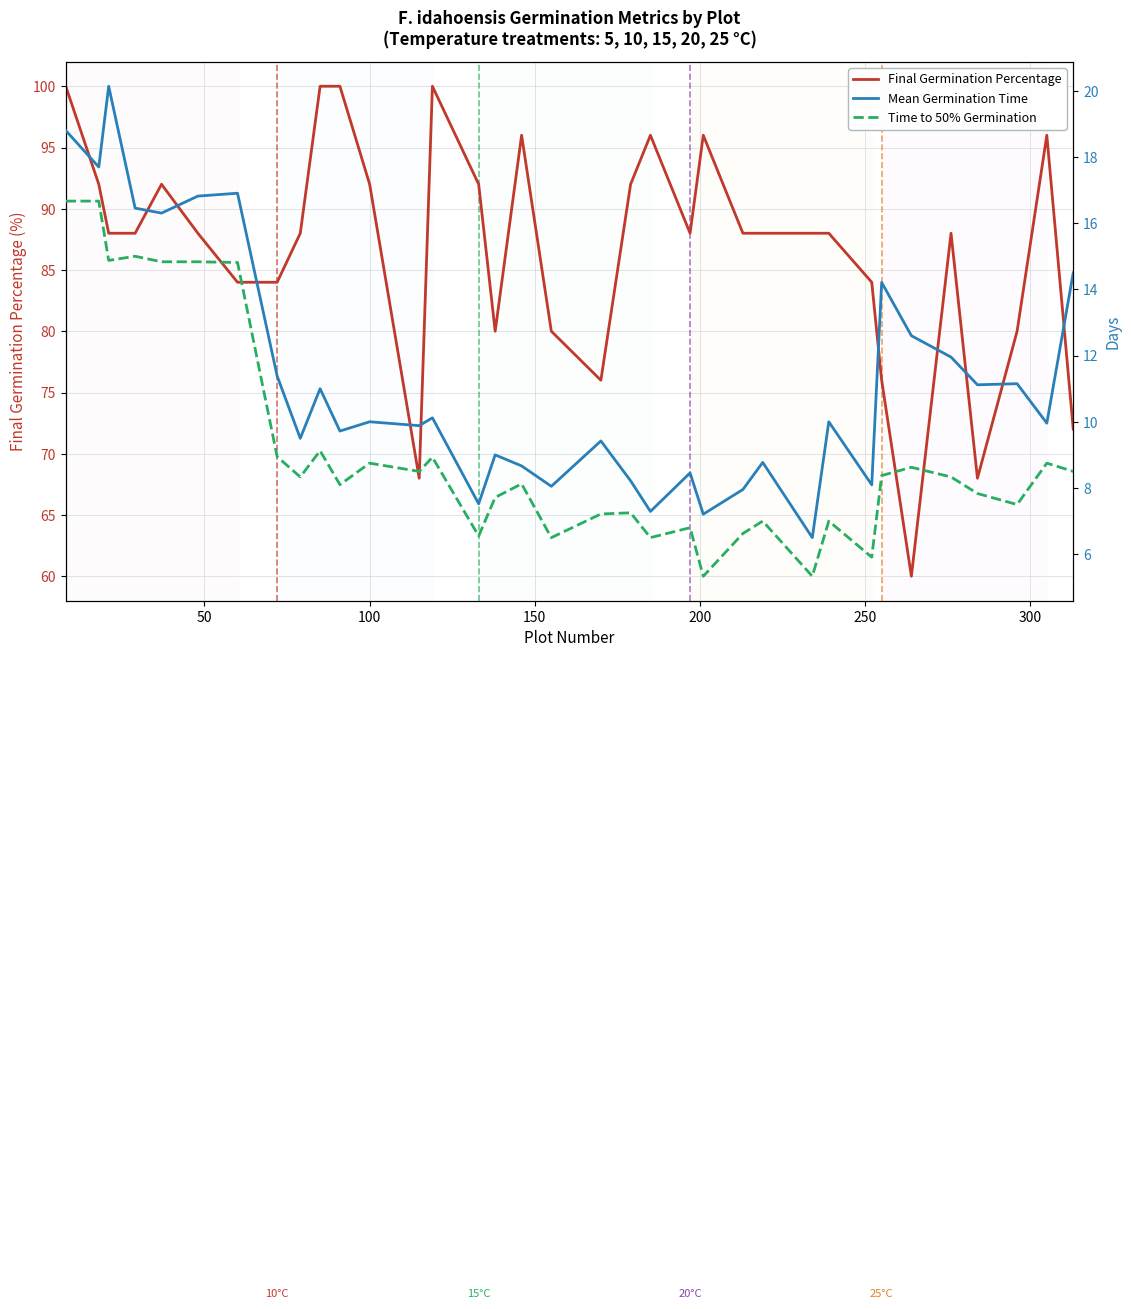

What is the lowest value of the Final Germination Percentage series?

60